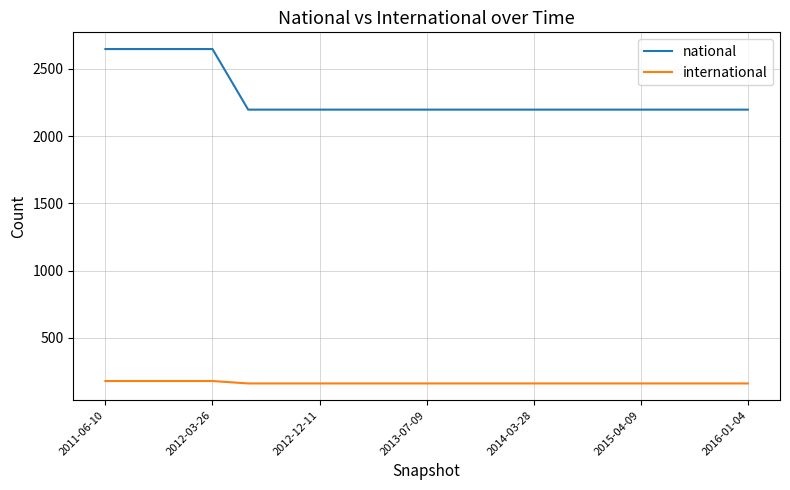

Which series has the largest range (max minus min)?

national